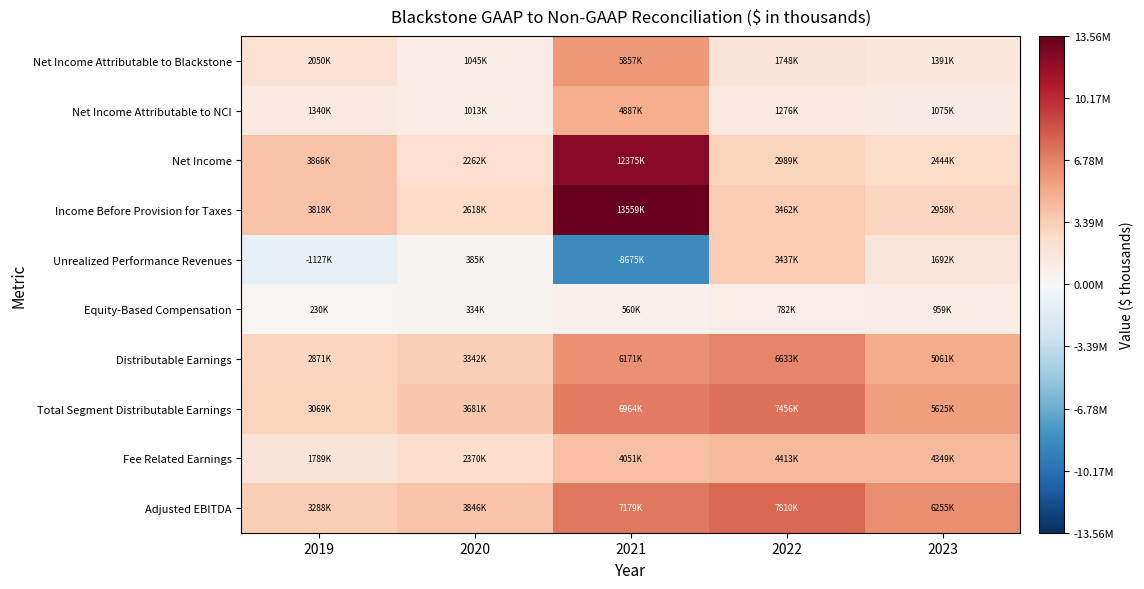

What is the total value across all series at 2019?

21193814